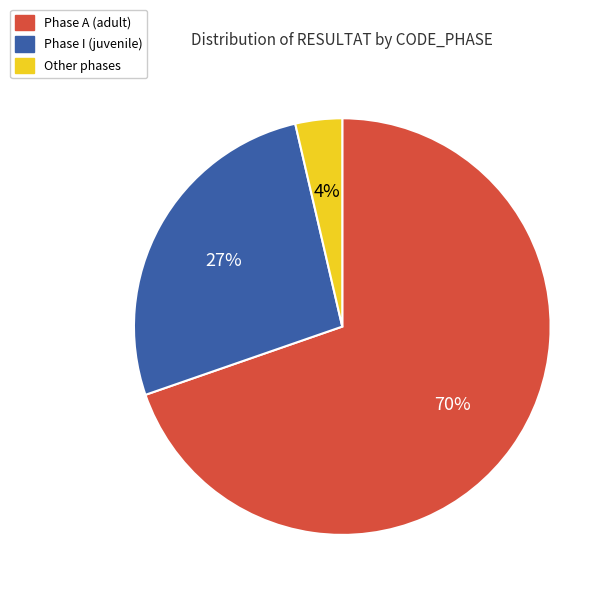

Is there any slice that represents more than half of the pie?

Yes